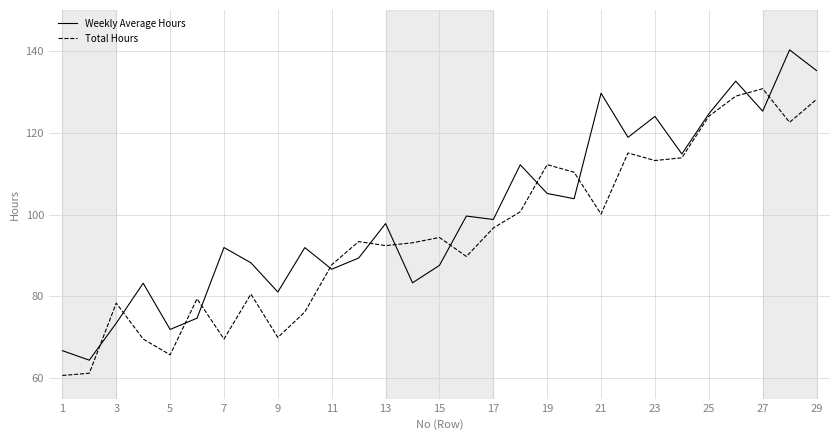

What is the smallest value displayed?

60.7